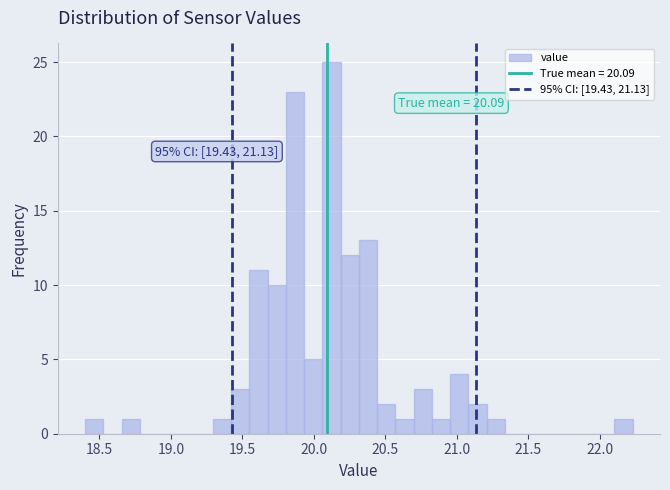

Read against the x-axis, roughly where is the centre of the tallest bar?

20.10